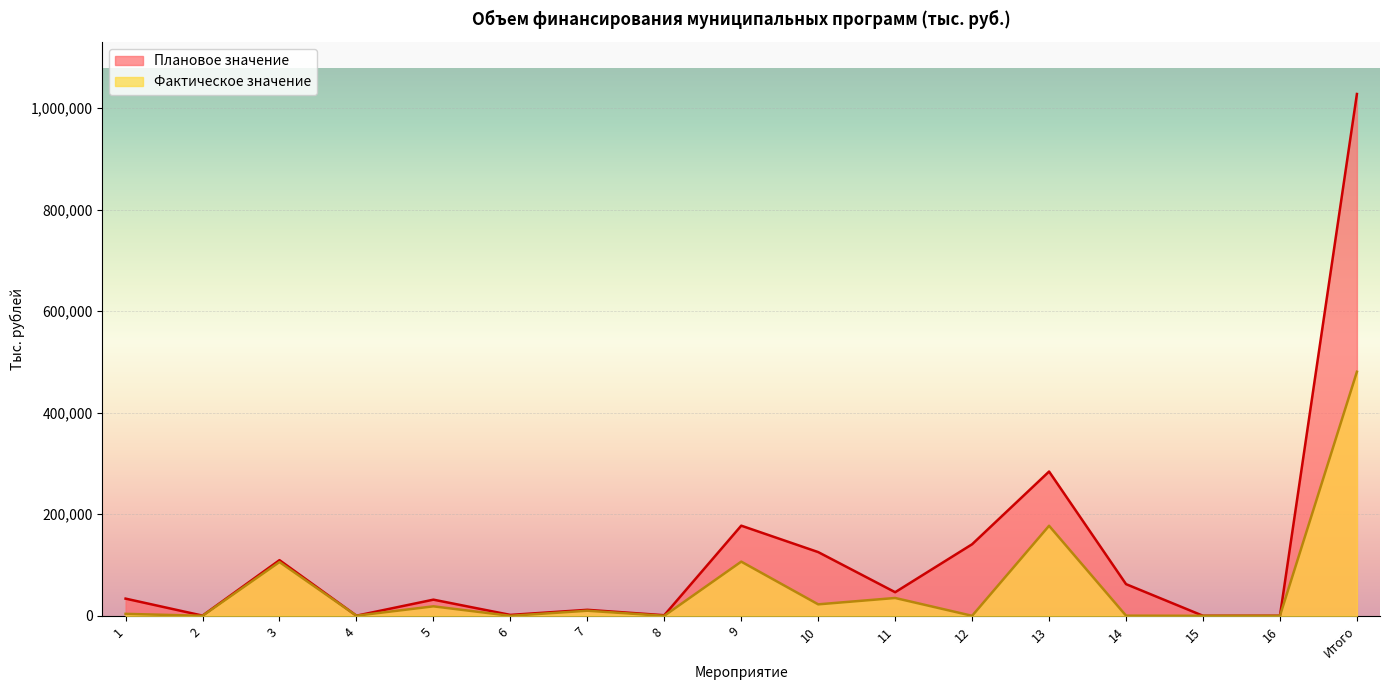

What is the difference between the Плановое значение values at 3 and 5?

77826.0